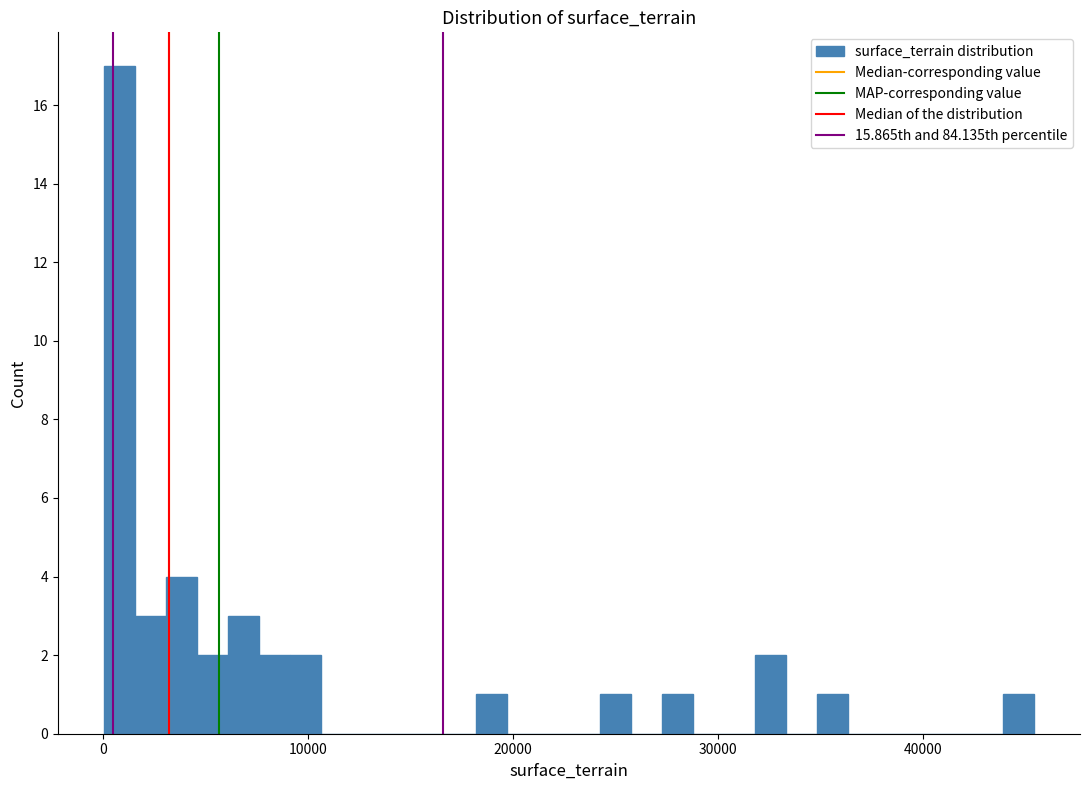

Around what value on the x-axis is the tallest bar? Give the approximate position of its centre, as read against the axis.

1000